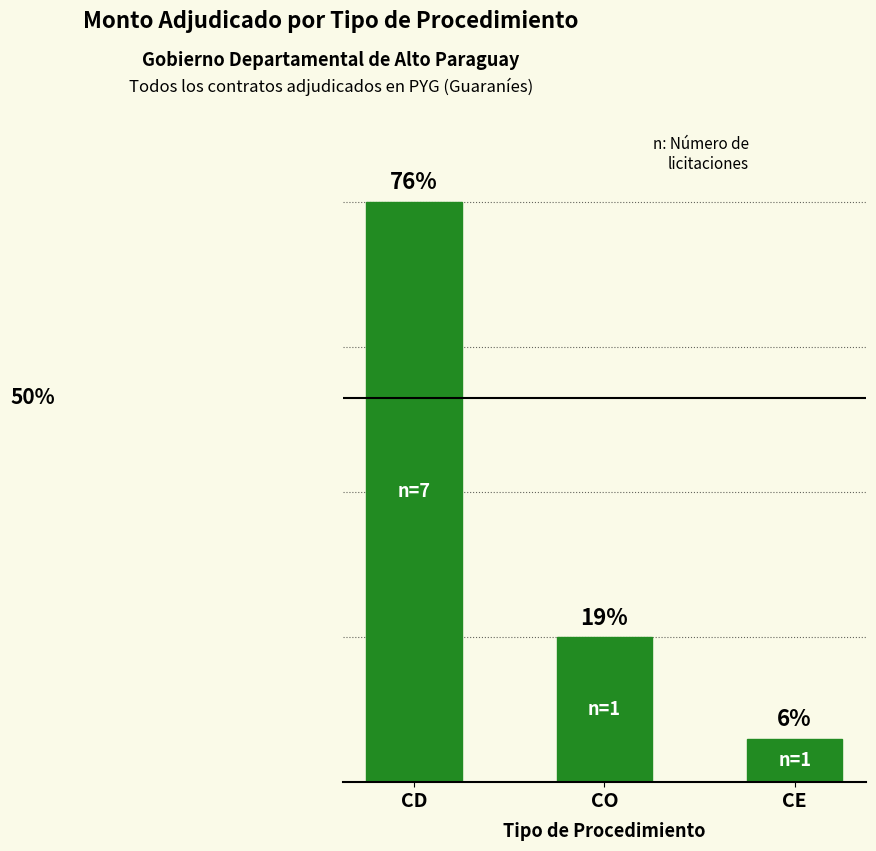

Does the chart contain any negative values?

No